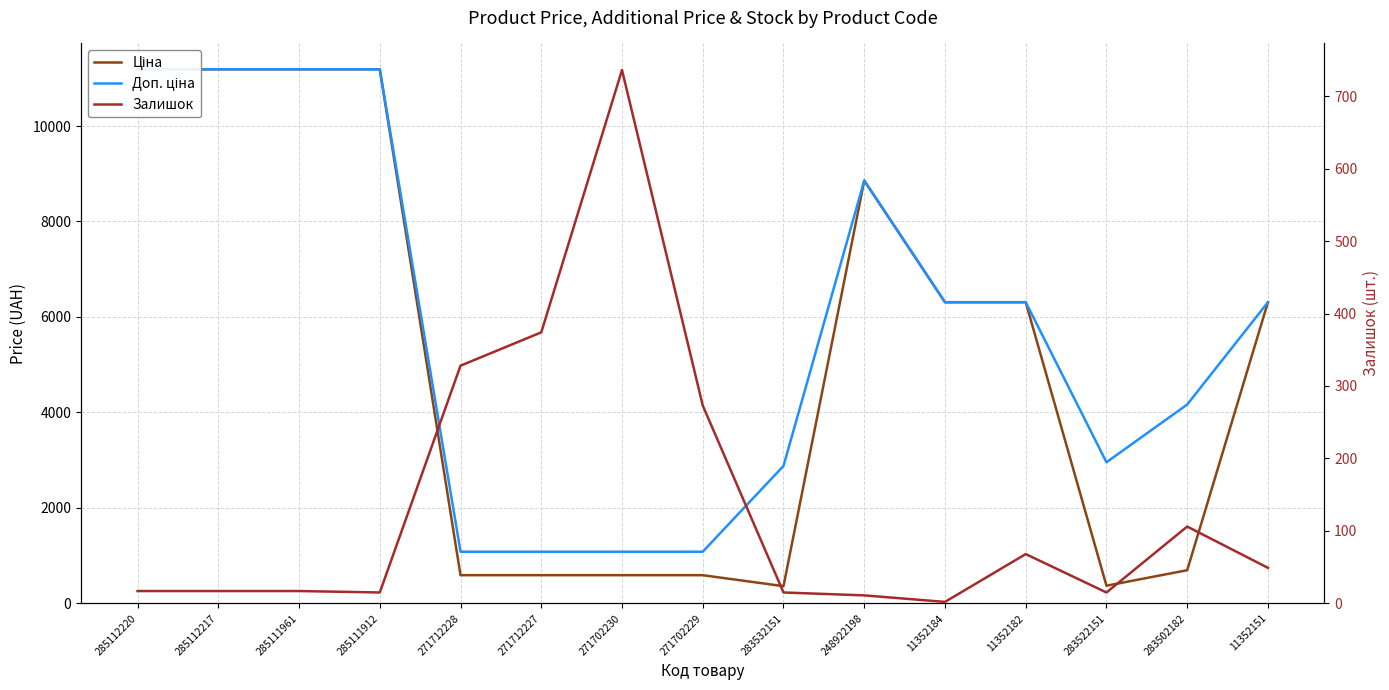

Reading left to right, transcribe all the data shown in this chart.

Ціна: 285112220=11188.2	285112217=11188.2	285111961=11188.2	285111912=11188.2	271712228=589.9	271712227=589.9	271702230=589.9	271702229=589.9	283532151=359.9	248922198=8856.7	11352184=6308.8	11352182=6308.8	283522151=369.5	283502182=694.3	11352151=6308.8
Доп. ціна: 285112220=11188.2	285112217=11188.2	285111961=11188.2	285111912=11188.2	271712228=1081.7	271712227=1081.7	271702230=1081.7	271702229=1081.7	283532151=2878.8	248922198=8856.7	11352184=6308.8	11352182=6308.8	283522151=2955.8	283502182=4165.6	11352151=6308.8
Залишок: 285112220=17.0	285112217=17.0	285111961=17.0	285111912=15.0	271712228=328.0	271712227=374.0	271702230=736.0	271702229=273.0	283532151=15.0	248922198=11.0	11352184=2.0	11352182=68.0	283522151=15.0	283502182=106.0	11352151=49.0